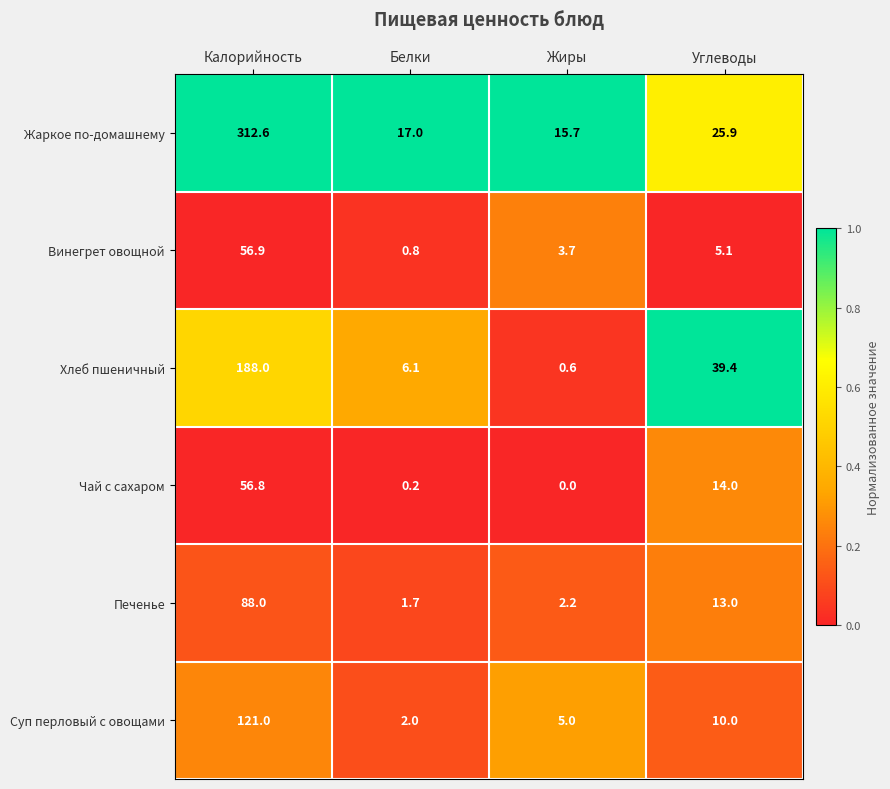

Reading right to left, what are all the values shown in this chart?

Жаркое по-домашнему: Углеводы=25.9	Жиры=15.7	Белки=17.0	Калорийность=312.6
Винегрет овощной: Углеводы=5.1	Жиры=3.7	Белки=0.8	Калорийность=56.9
Хлеб пшеничный: Углеводы=39.4	Жиры=0.6	Белки=6.1	Калорийность=188.0
Чай с сахаром: Углеводы=14.0	Жиры=0.0	Белки=0.2	Калорийность=56.8
Печенье: Углеводы=13.0	Жиры=2.2	Белки=1.7	Калорийность=88.0
Суп перловый с овощами: Углеводы=10.0	Жиры=5.0	Белки=2.0	Калорийность=121.0